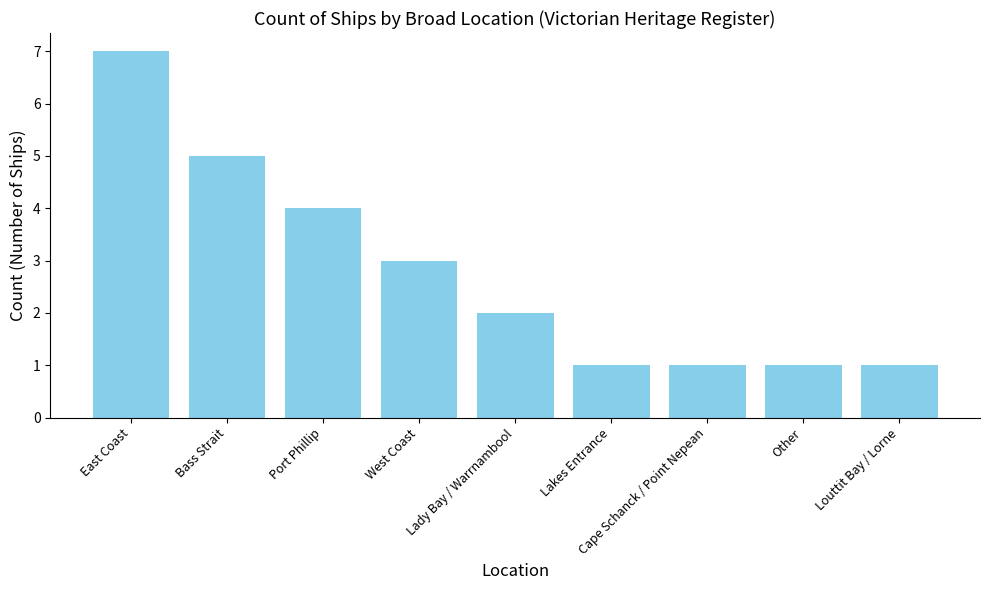

Count the number of categories in the chart.

9